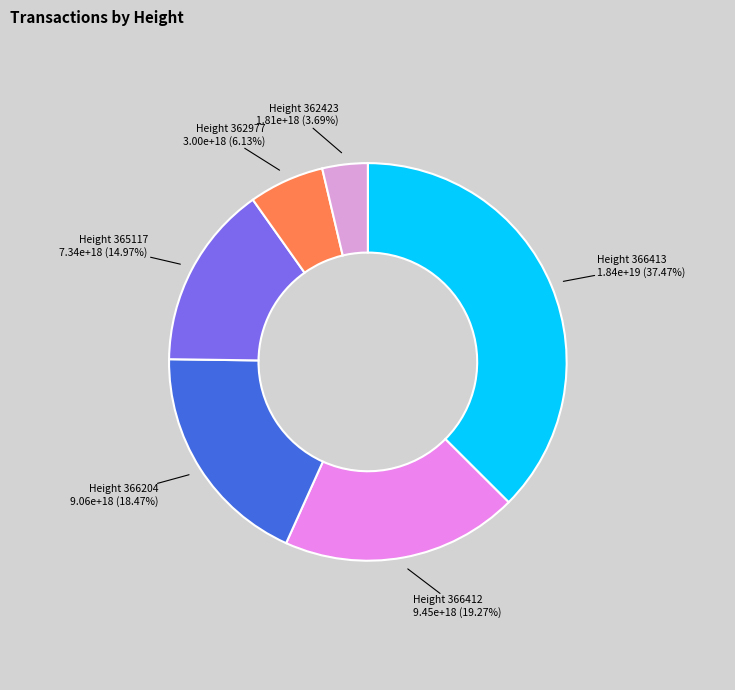

Which category has the biggest portion of the pie?

Height 366413